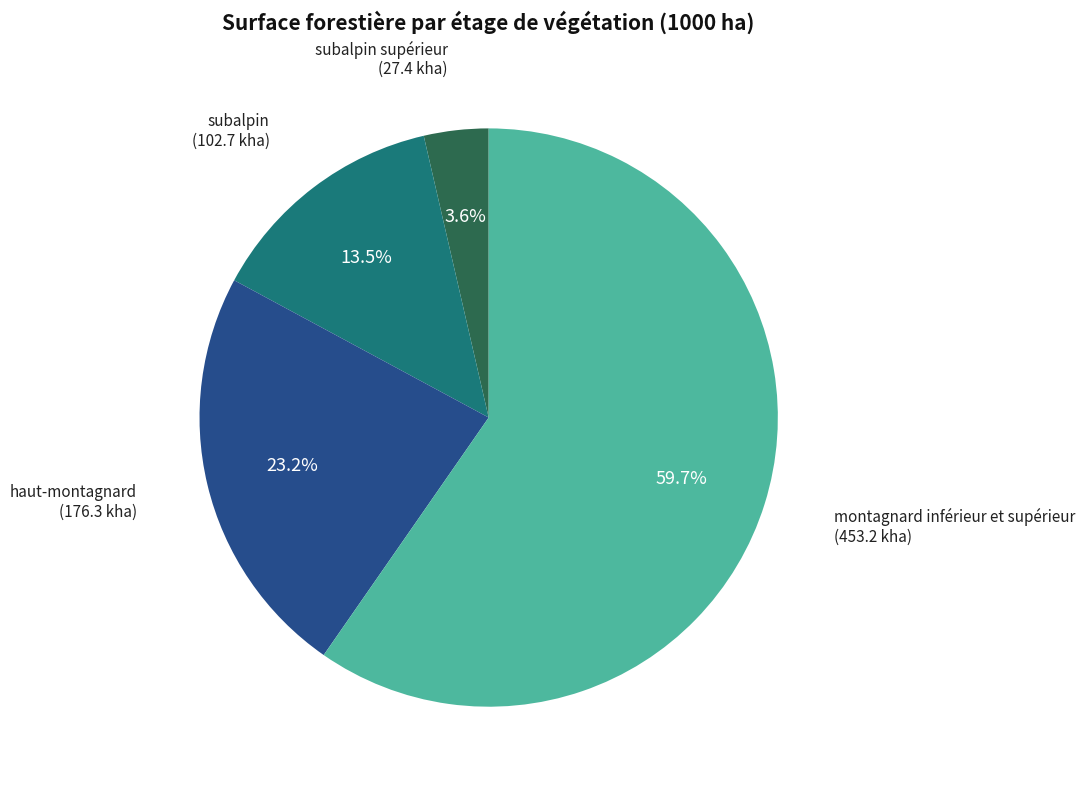

Approximately how many times larger is the value at montagnard inférieur et supérieur compared to haut-montagnard?

2.6